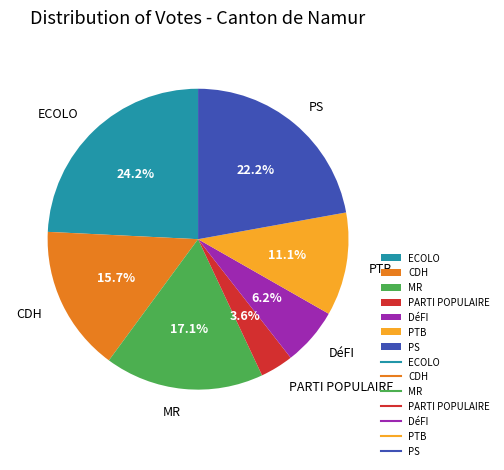

Count the number of slices in the pie.

7